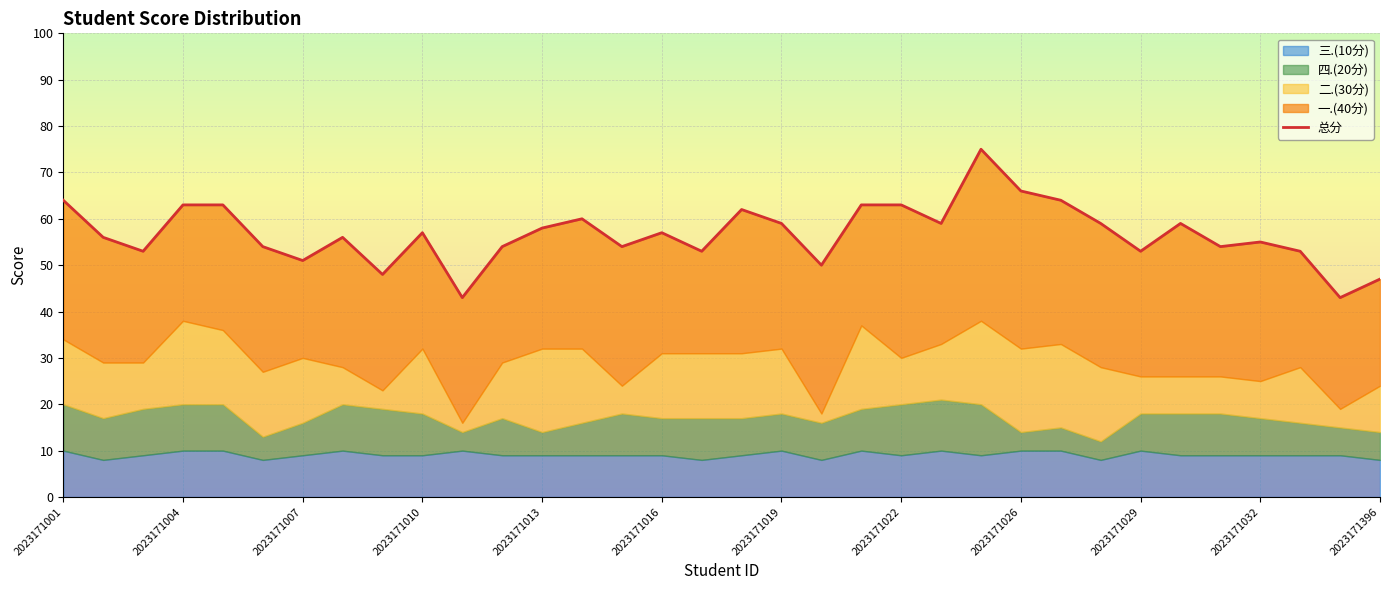

Read the value at 19.

50